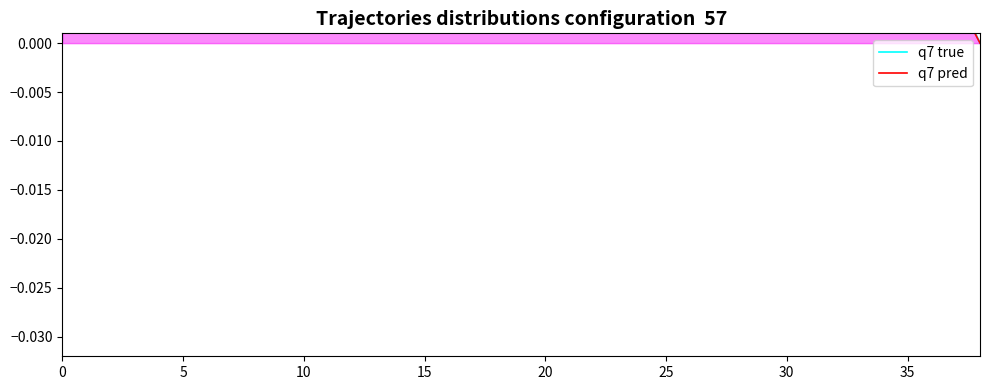

List the series in order of their peak value, lowest first.

q7 pred, q7 true